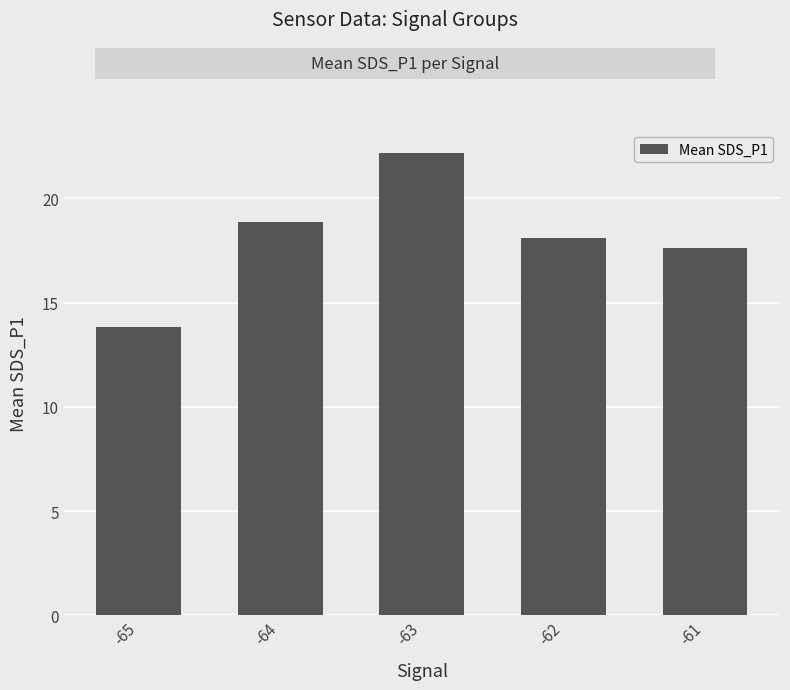

At which label does the data first exceed 18?

-64